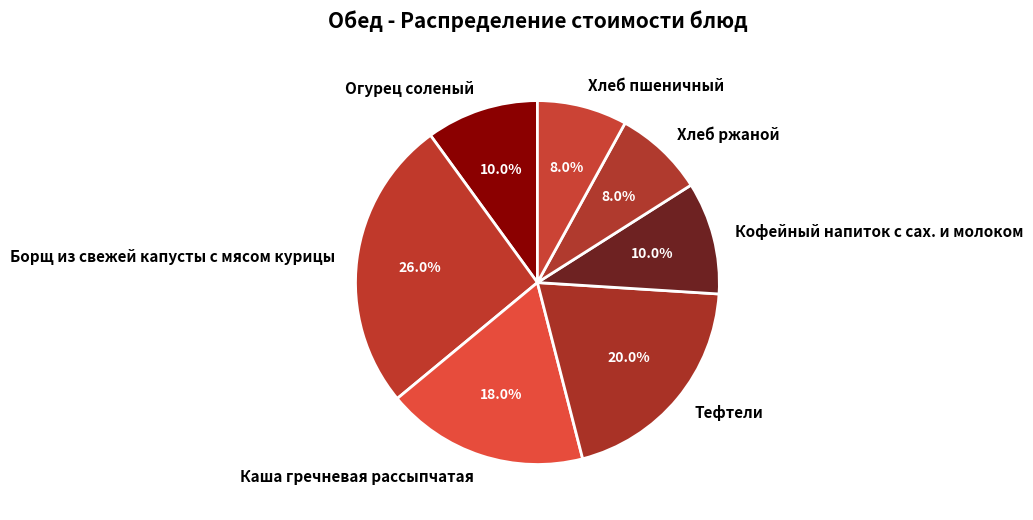

The Борщ из свежей капусты с мясом курицы slice represents 21% of the pie. True or false?

False